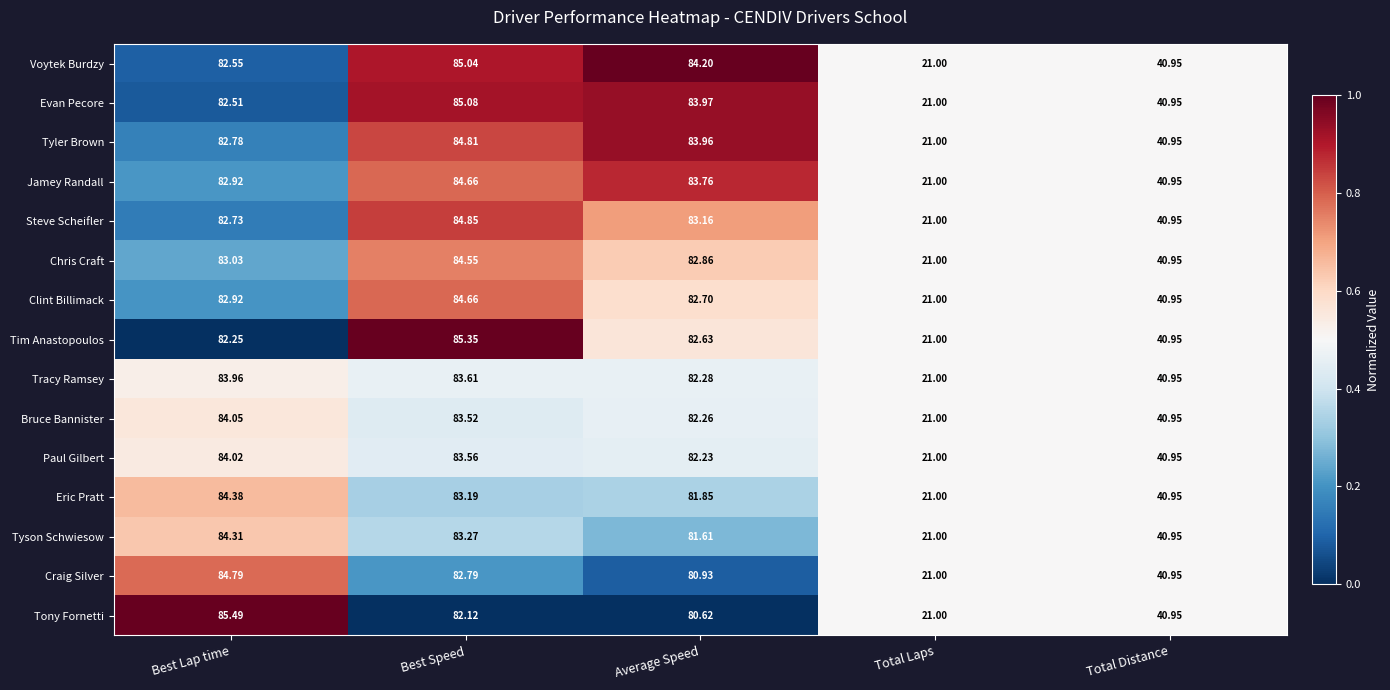

List the labels in order of Bruce Bannister value, largest first.

Best Lap time, Best Speed, Average Speed, Total Distance, Total Laps